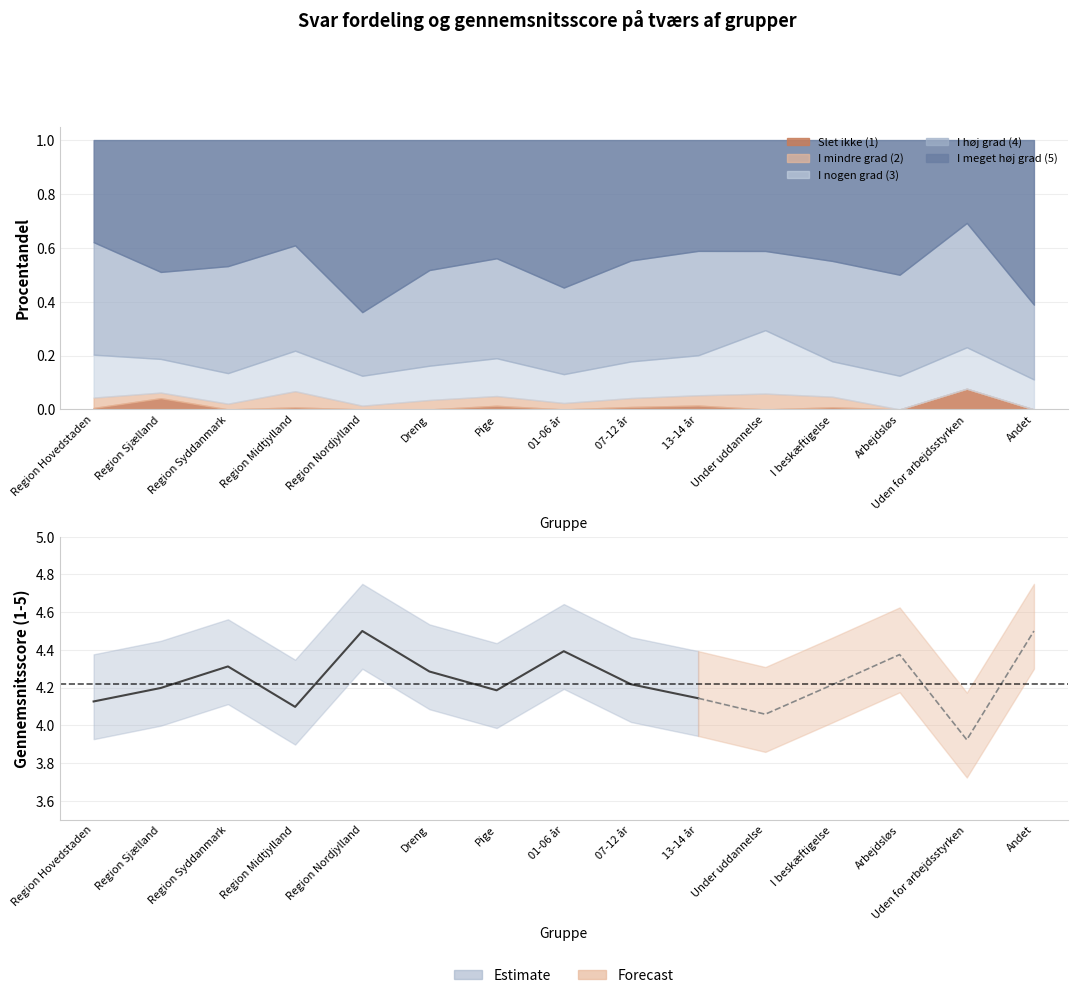

What are all the series names shown in the legend?

Slet ikke (1), I mindre grad (2), I nogen grad (3), I høj grad (4), I meget høj grad (5)